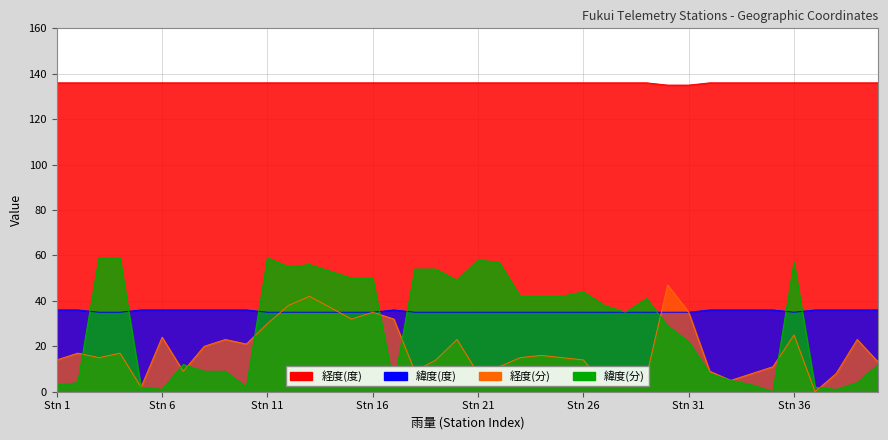

How many positive values does the 緯度(分) series have?

39